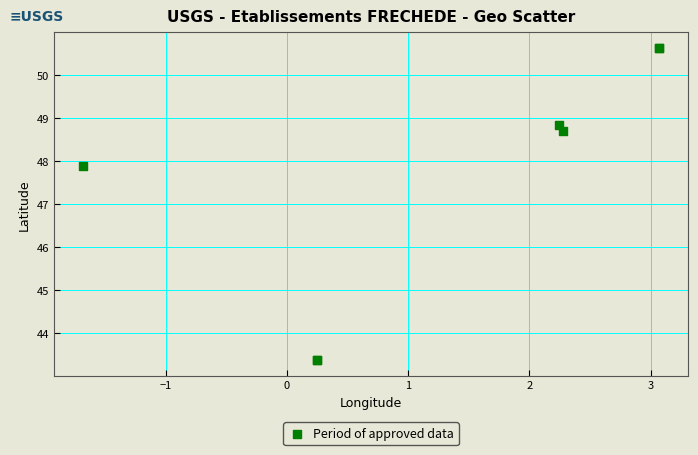

What Y value in the scatter plot is closest to 47?

47.9